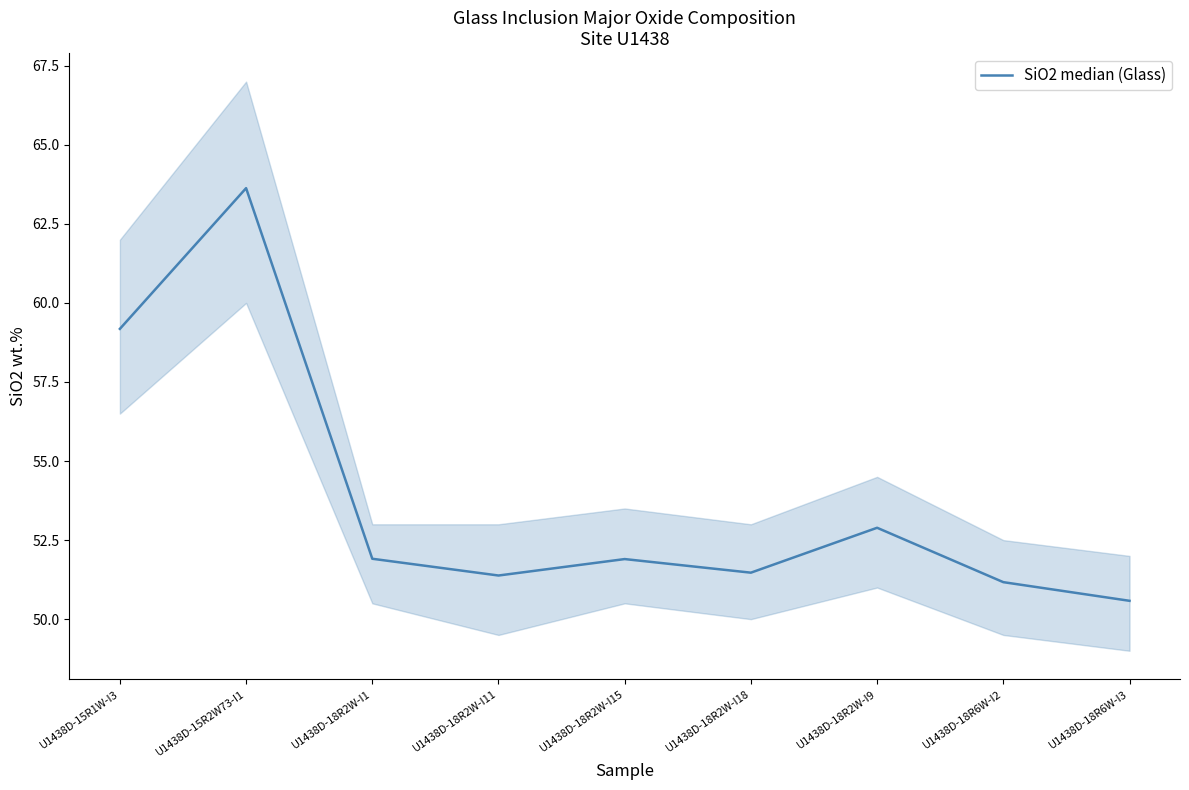

What is the change in value from U1438D-18R6W-I2 to U1438D-18R6W-I3?

-0.6